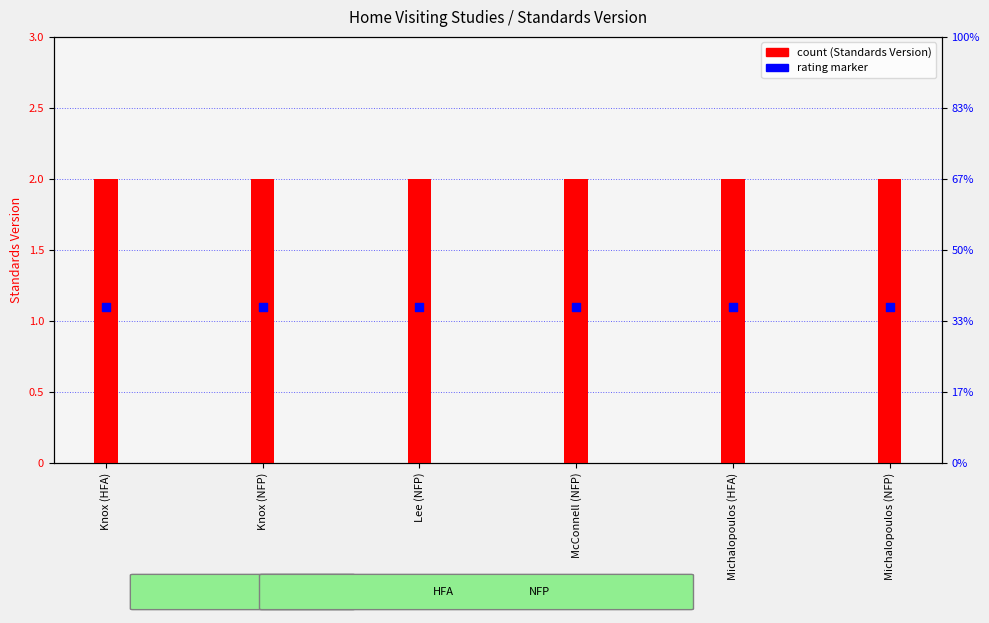

What are all the series names shown in the legend?

Standards Version, Rating marker